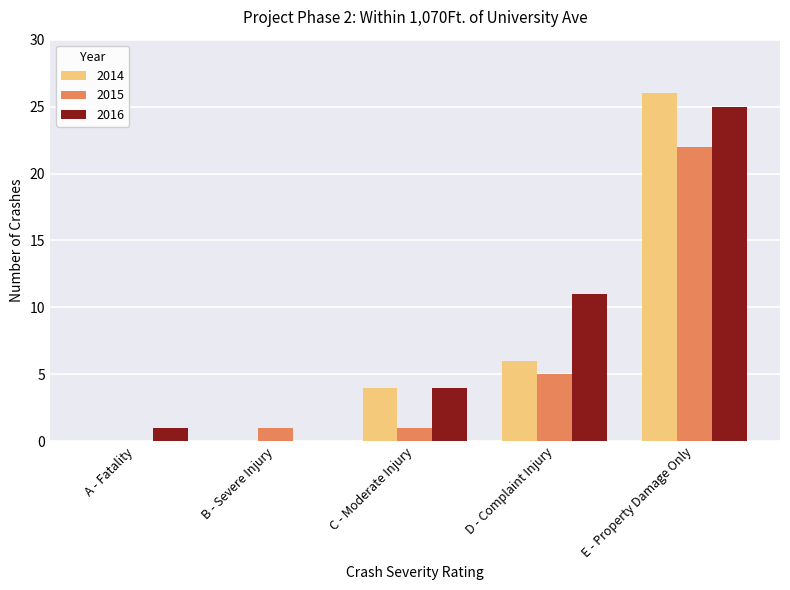

Between A - Fatality and E - Property Damage Only, which series saw the biggest shift?

2014